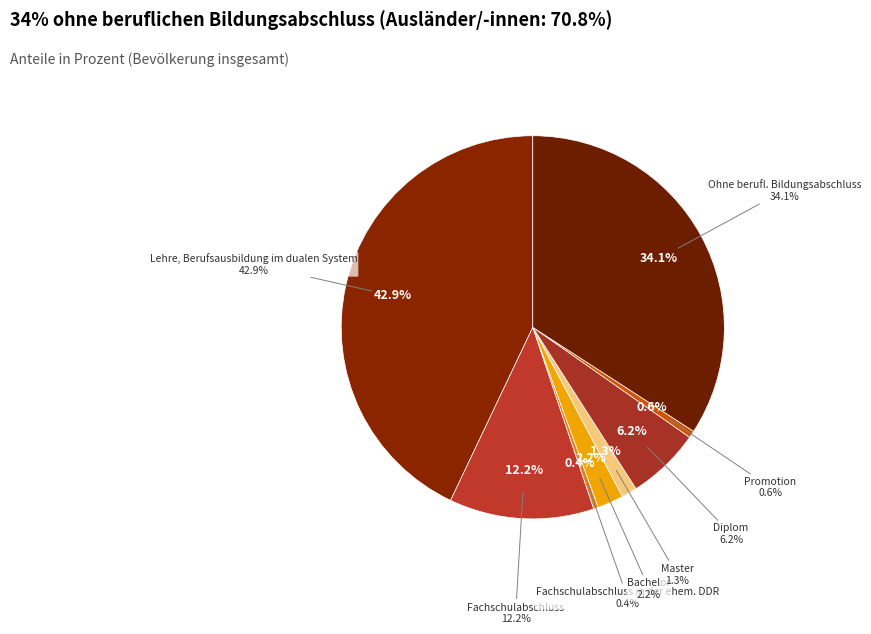

Rank the categories by value from highest to lowest.

Lehre, Berufsausbildung im dualen System, Ohne berufl. Bildungsabschluss, Fachschulabschluss, Diplom, Bachelor, Master, Promotion, Fachschulabschluss in der ehem. DDR